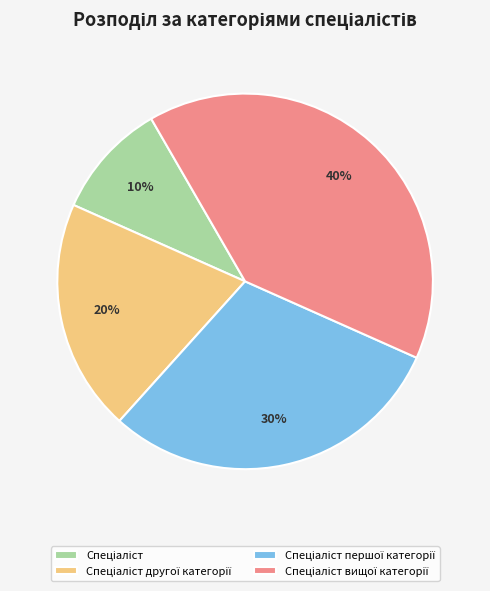

How many segments does this pie chart have?

4